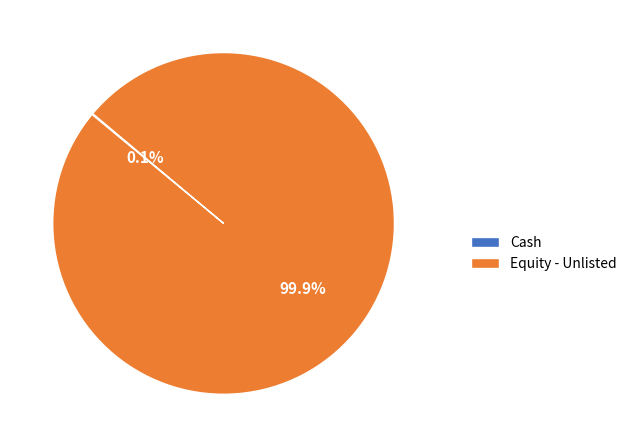

How much of the chart is everything except Equity - Unlisted?

0.1%